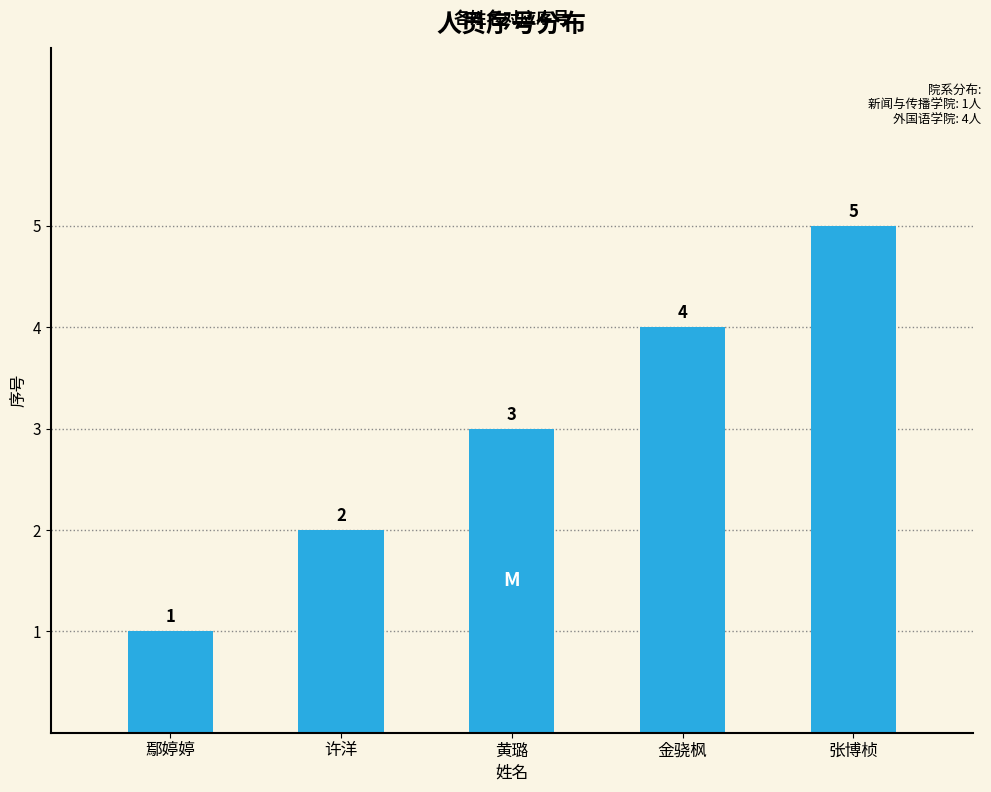

How many categories are shown in the chart?

5